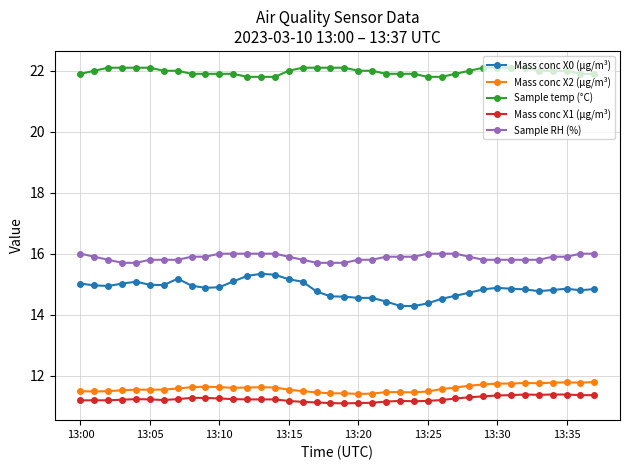

What is the sum of all Mass conc X1 (μg/m³) values?

426.8